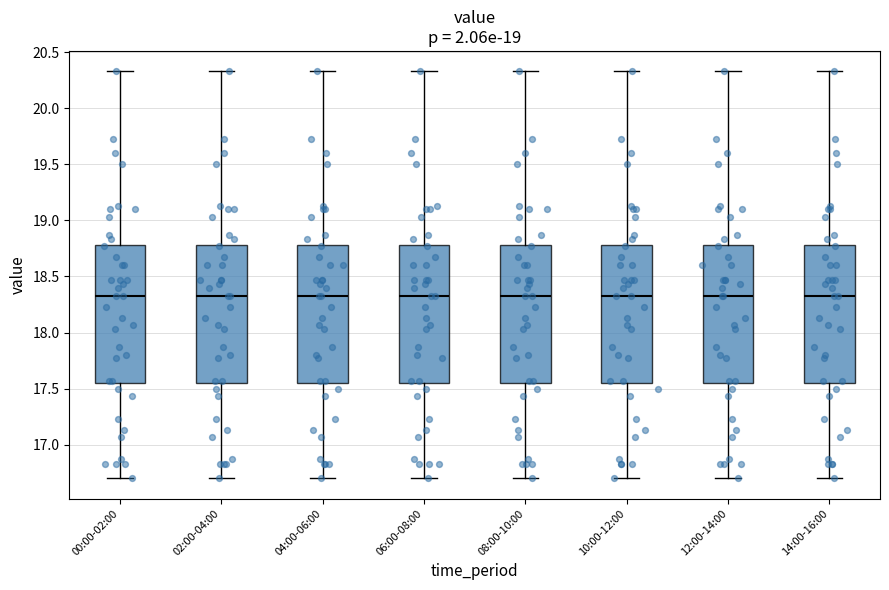

Where is the lower edge of the box for 14:00-16:00 on the y-axis? The values are not printed on the chart, so give them approximately, as read against the axis.

17.55